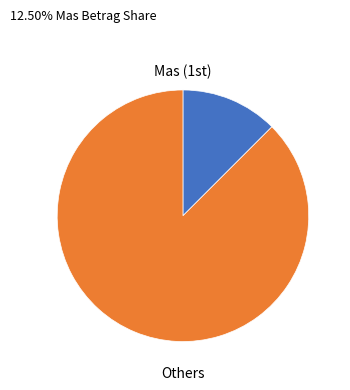

Is there a majority slice in this chart?

Yes